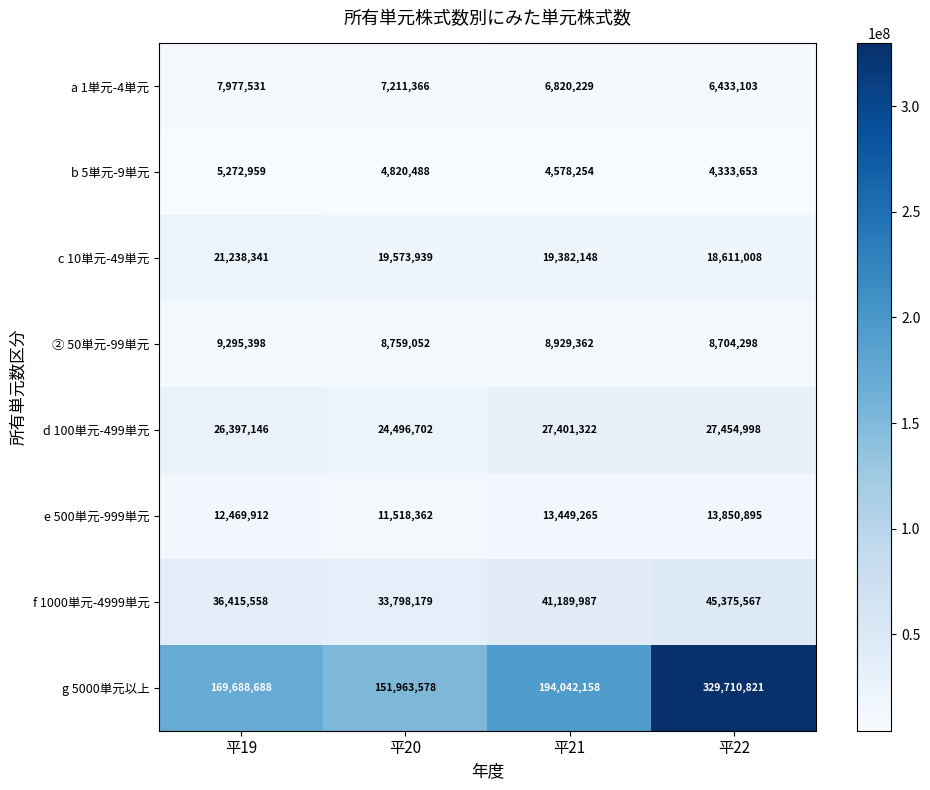

Which series has the largest range (max minus min)?

g 5000単元以上